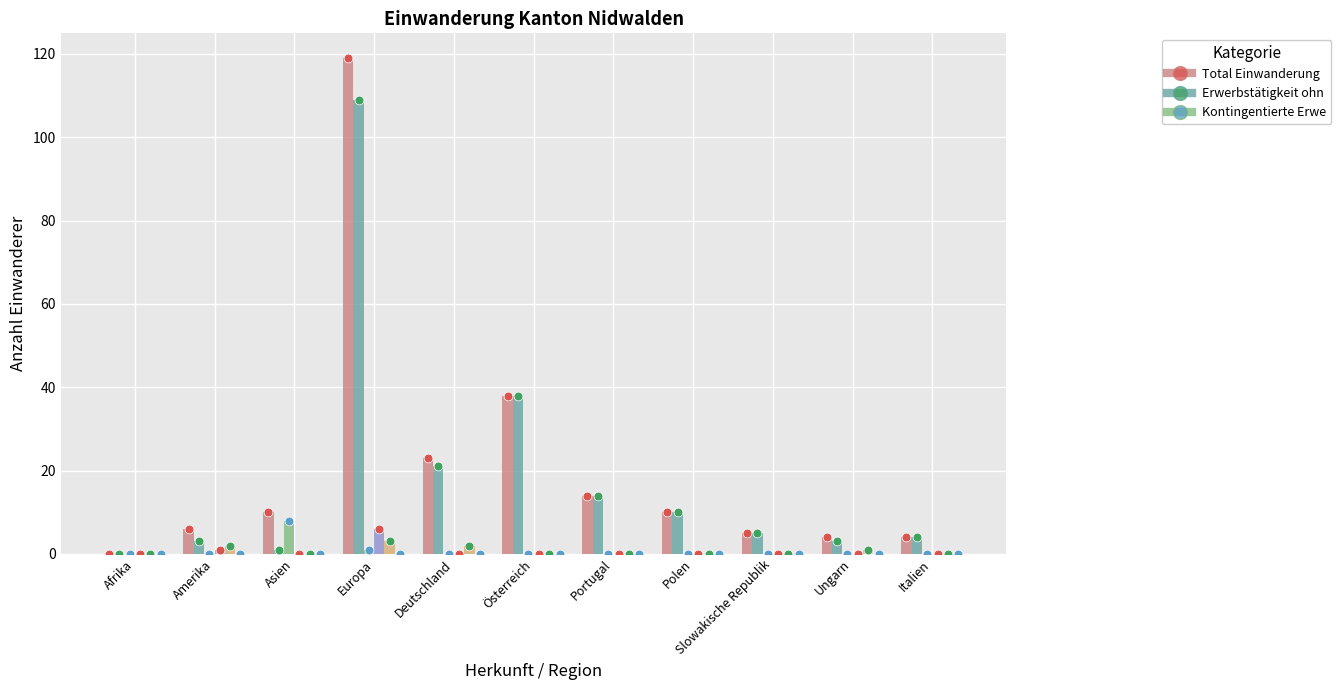

Is the value of Total Einwanderung at Asien greater than the value of Aus- und Weiterbildung at Deutschland?

Yes